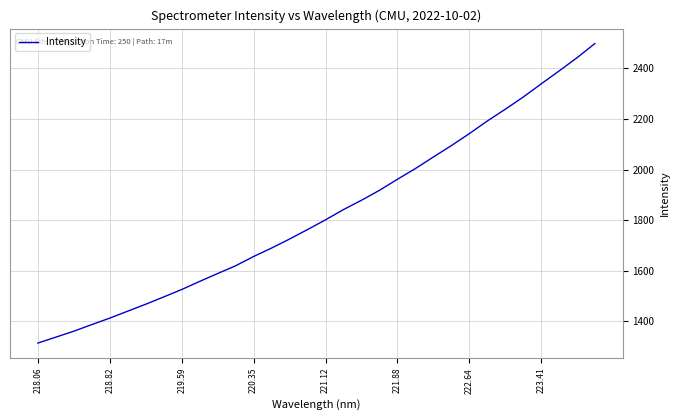

What is the difference between the maximum and minimum values?

1183.9